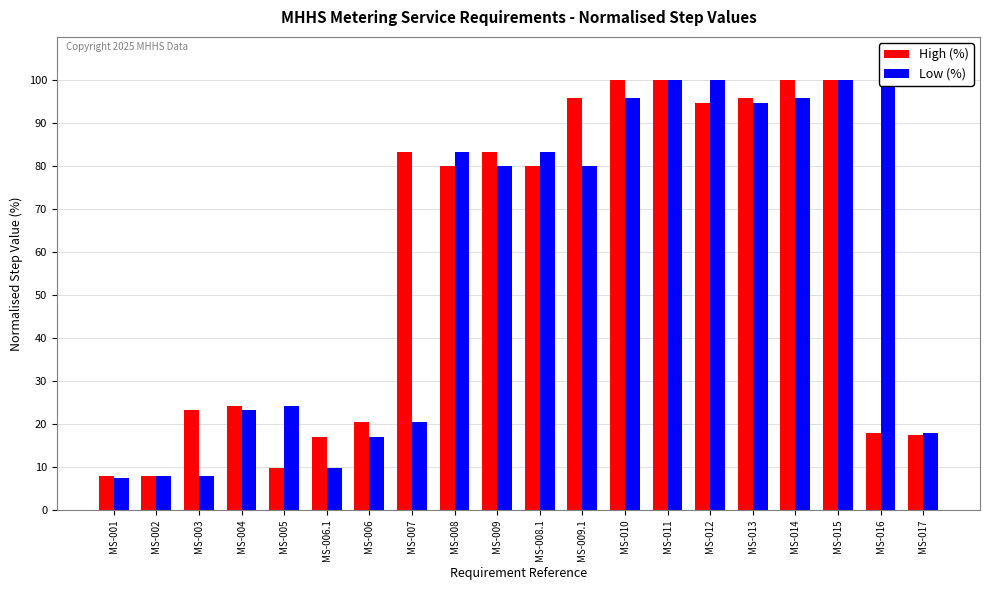

Are the bars grouped side by side (vs. stacked)?

Yes